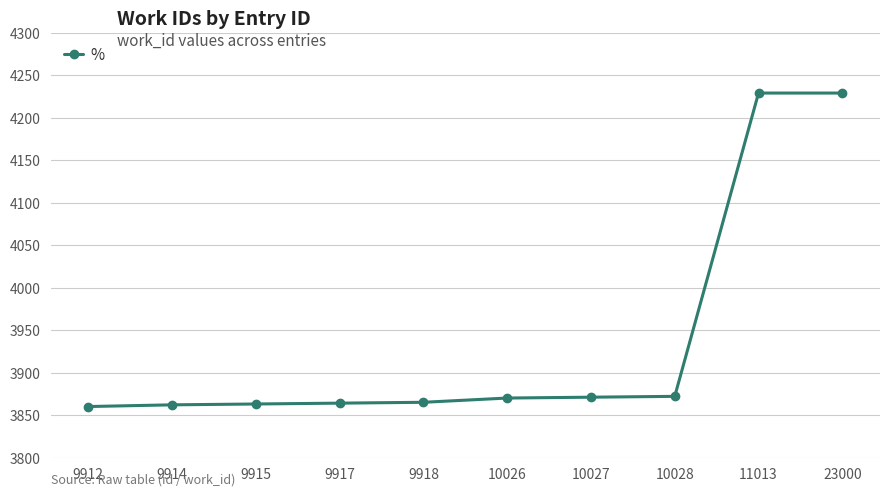

How many data points does each series have?

10